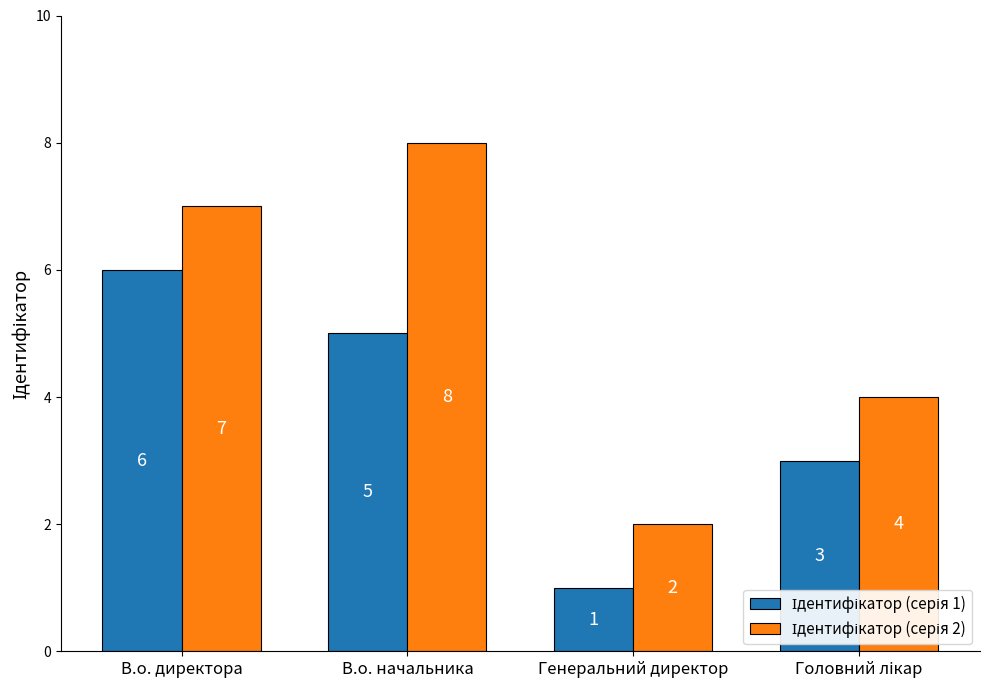

What is the total value across all series at Генеральний директор?

3